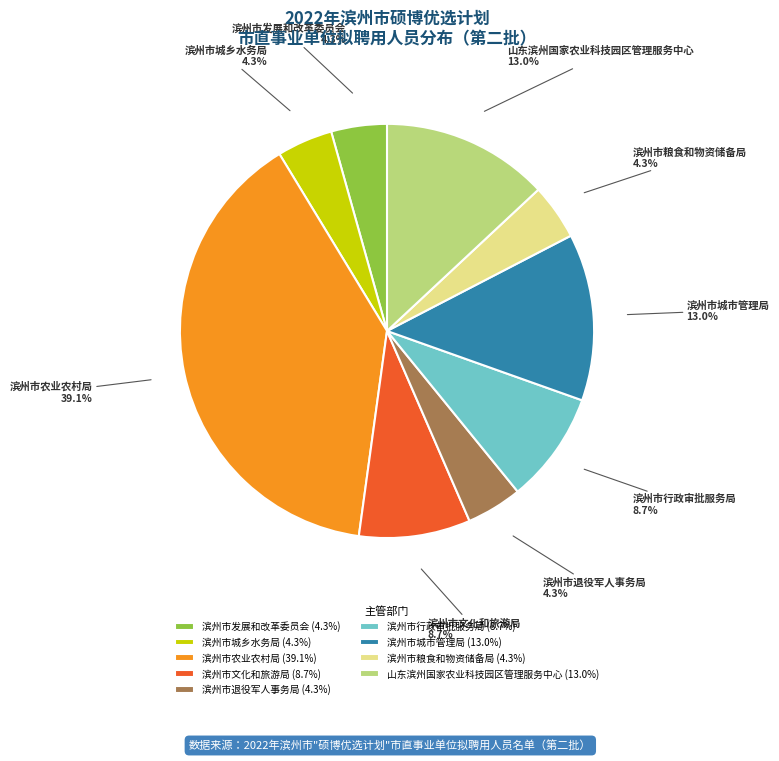

Is there any slice that represents more than half of the pie?

No